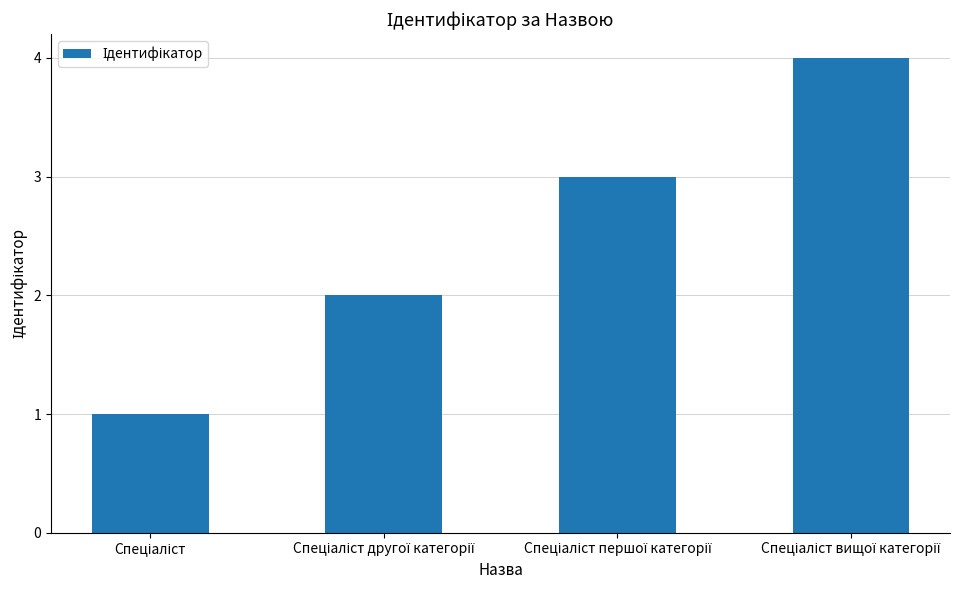

What is the difference between the maximum and minimum values?

3